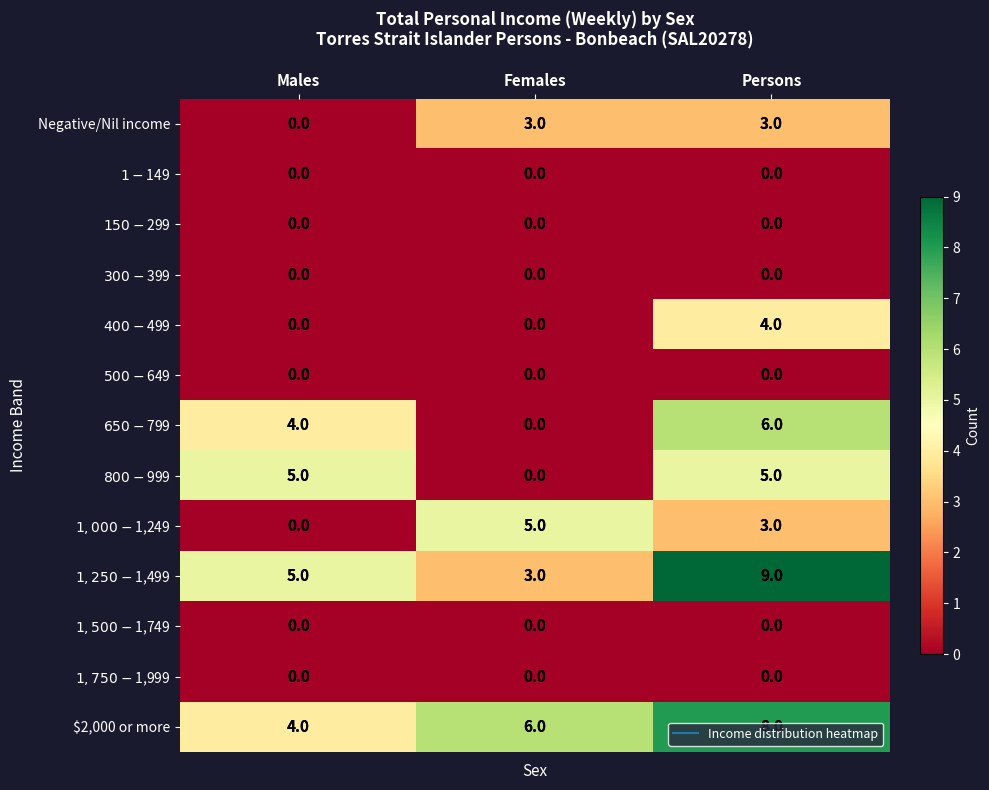

What is the total value across all series at Females?

17